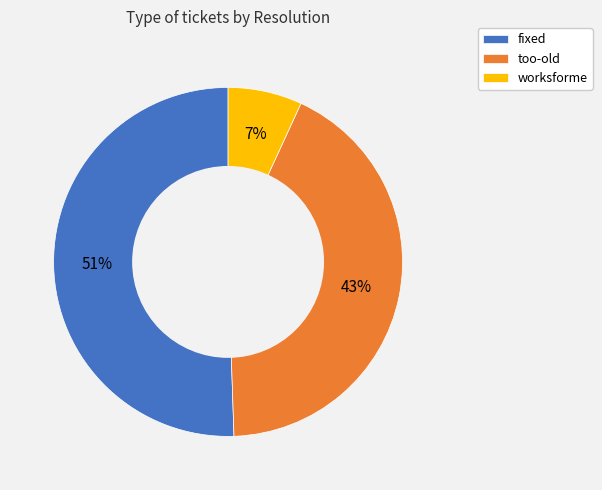

To the nearest percent, what percentage of the pie is too-old?

43%